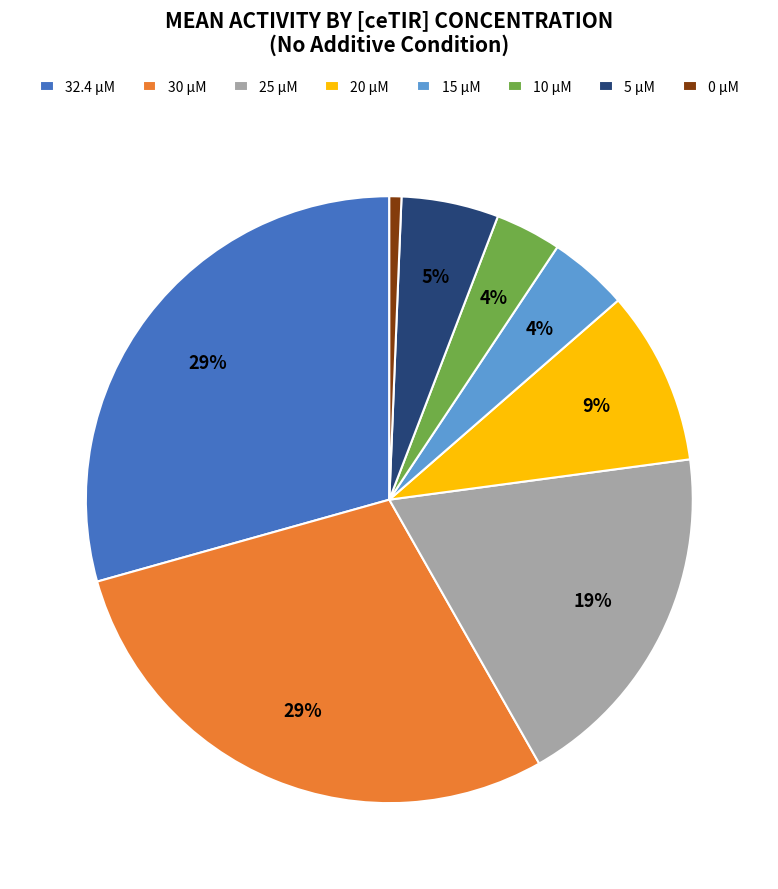

Count the number of slices in the pie.

8